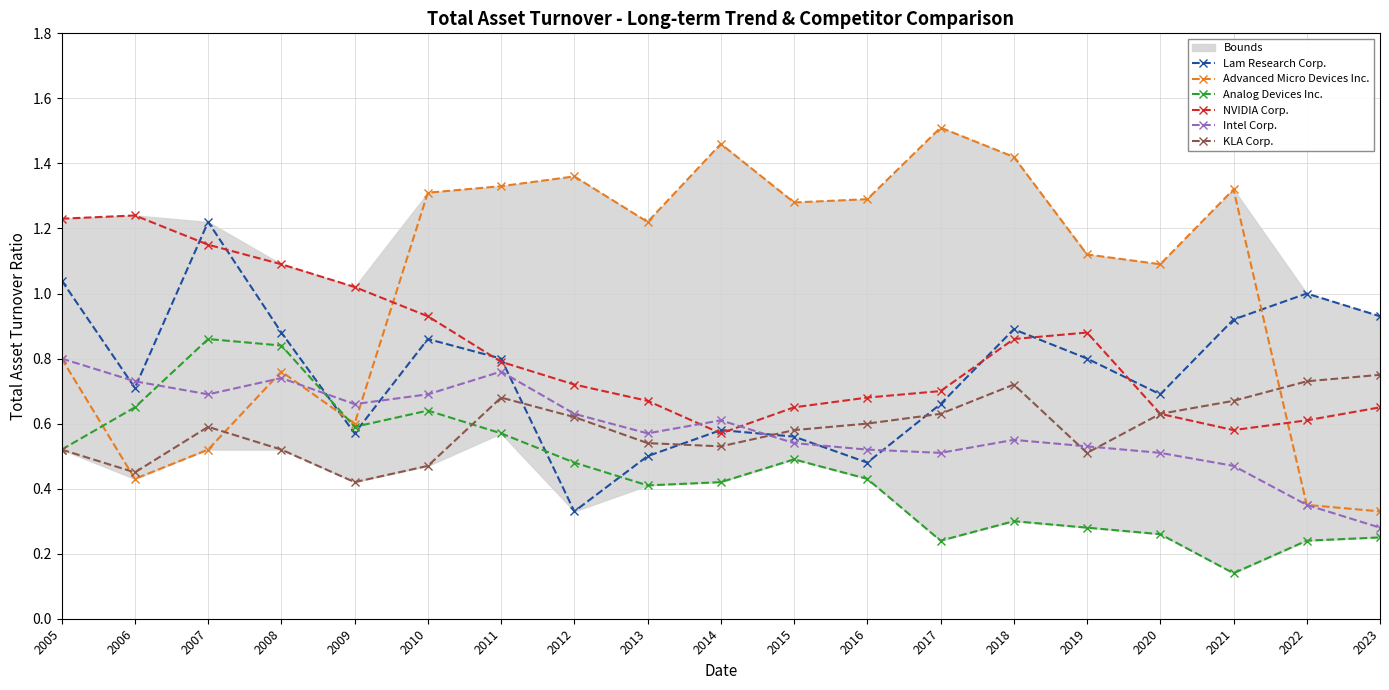

Between 2006 and 2016, which series saw the biggest shift?

Advanced Micro Devices Inc.